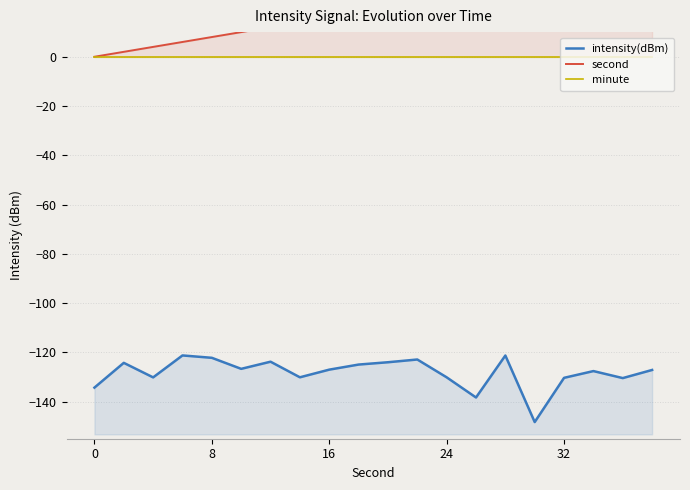

Count the number of categories in the chart.

20